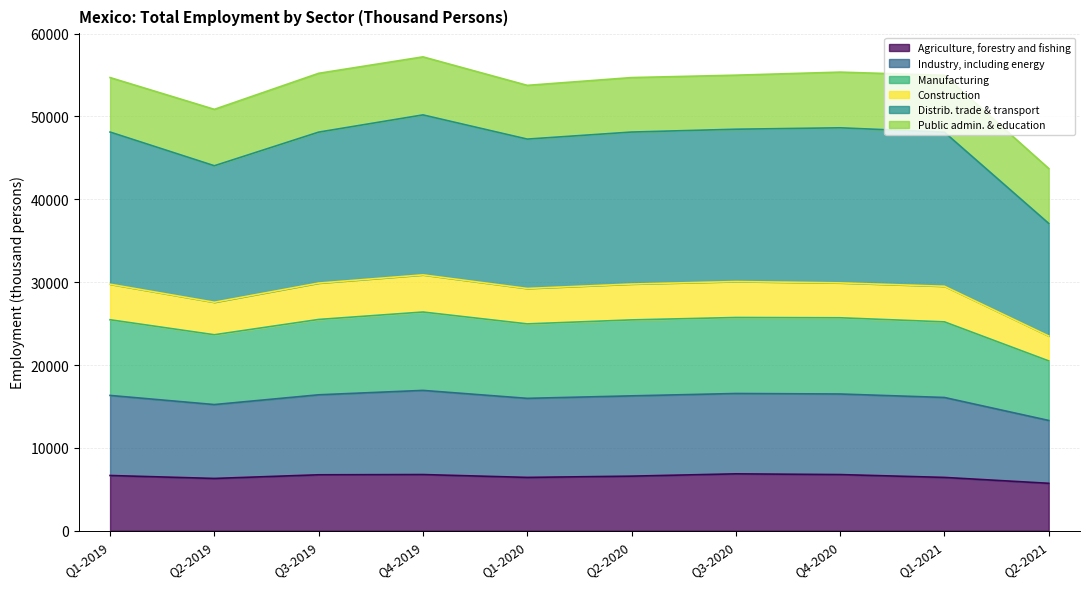

Where is the first local maximum for Agriculture, forestry and fishing?

Q4-2019